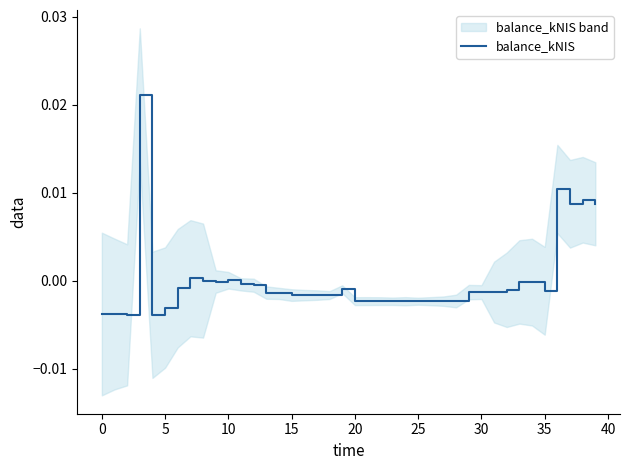

True or false: the data shows 0.0 at 38.

False